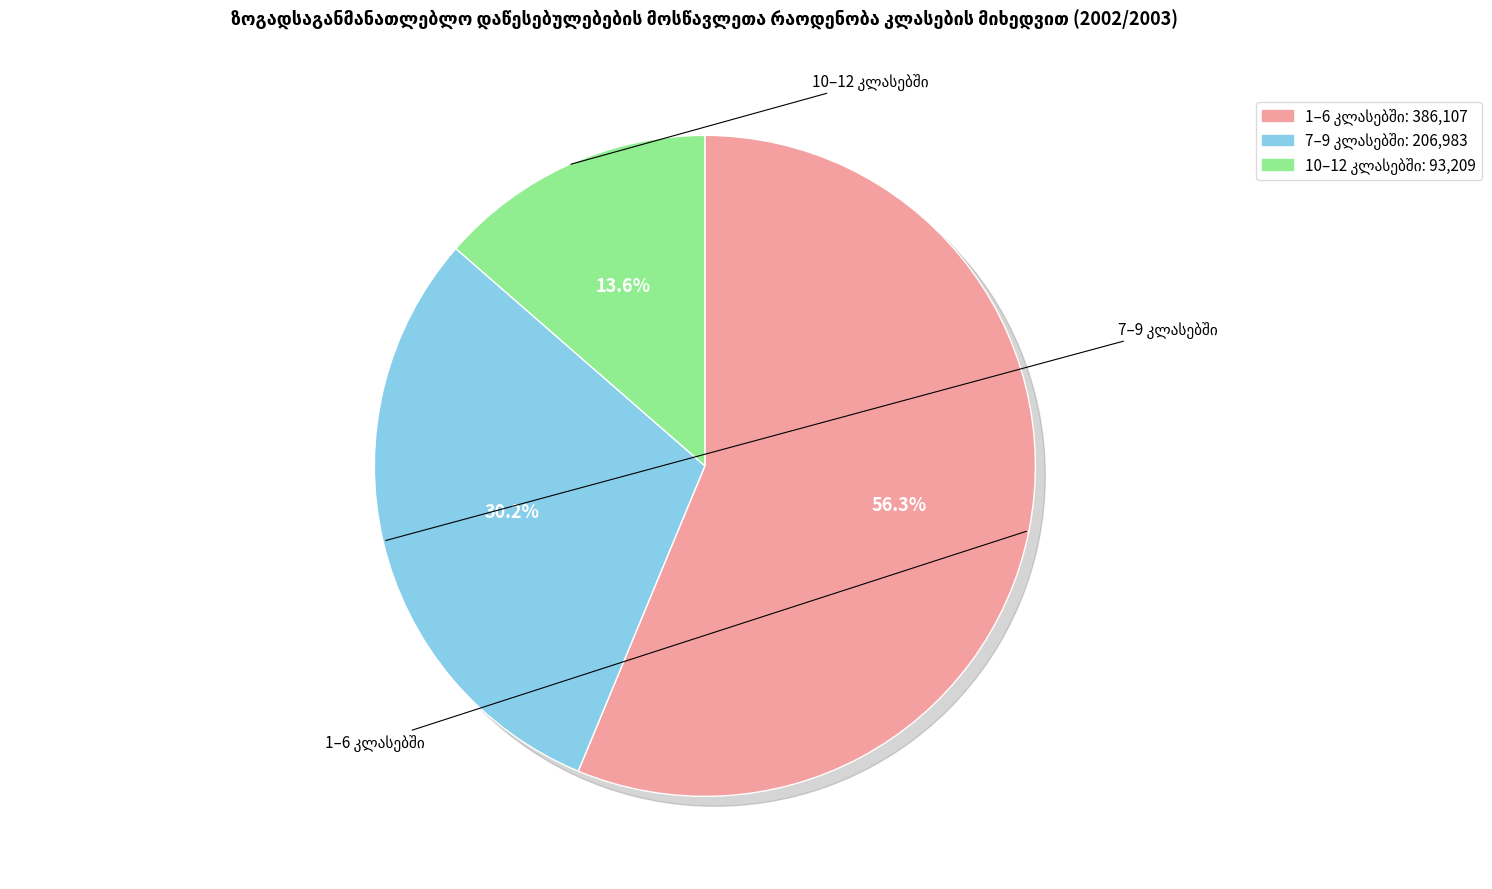

Does 1-6 კლასებში represent more than half of the total?

Yes